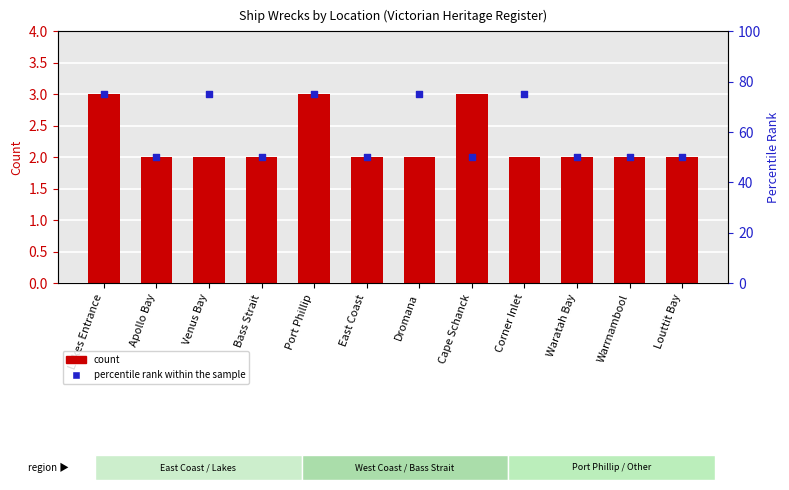

Is the value of Percentile rank within sample at Lakes Entrance greater than the value of Ship Count at Cape Schanck?

Yes